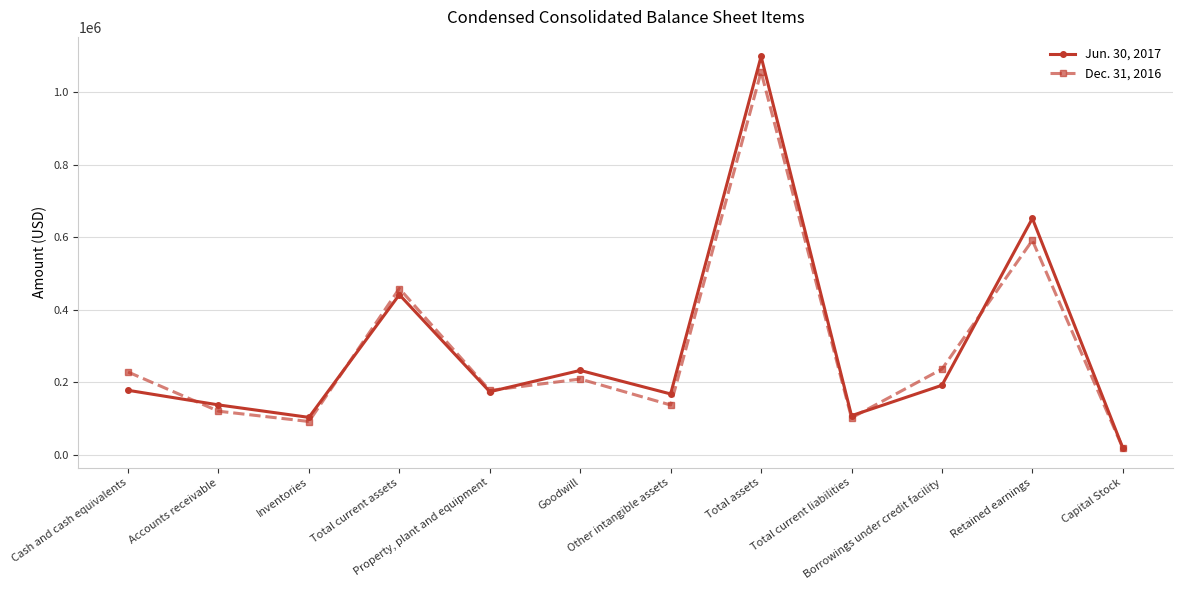

Is it true that Jun. 30, 2017 equals 167226 at Other intangible assets?

True